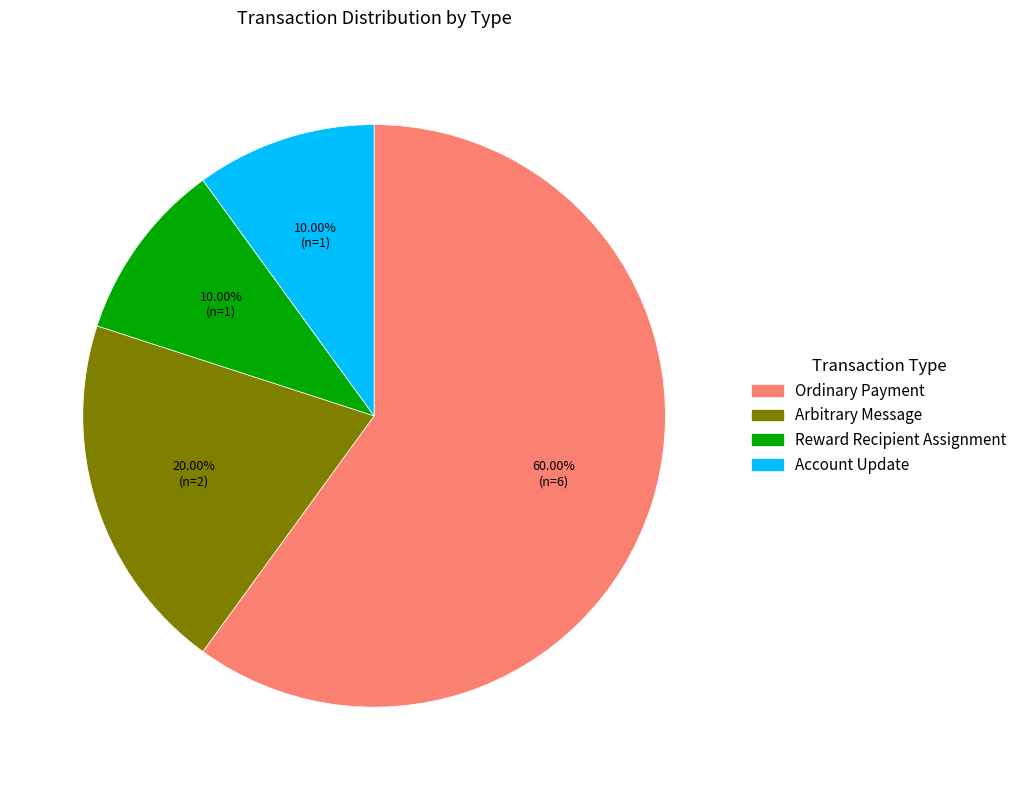

Between Ordinary Payment and Account Update, which is larger?

Ordinary Payment